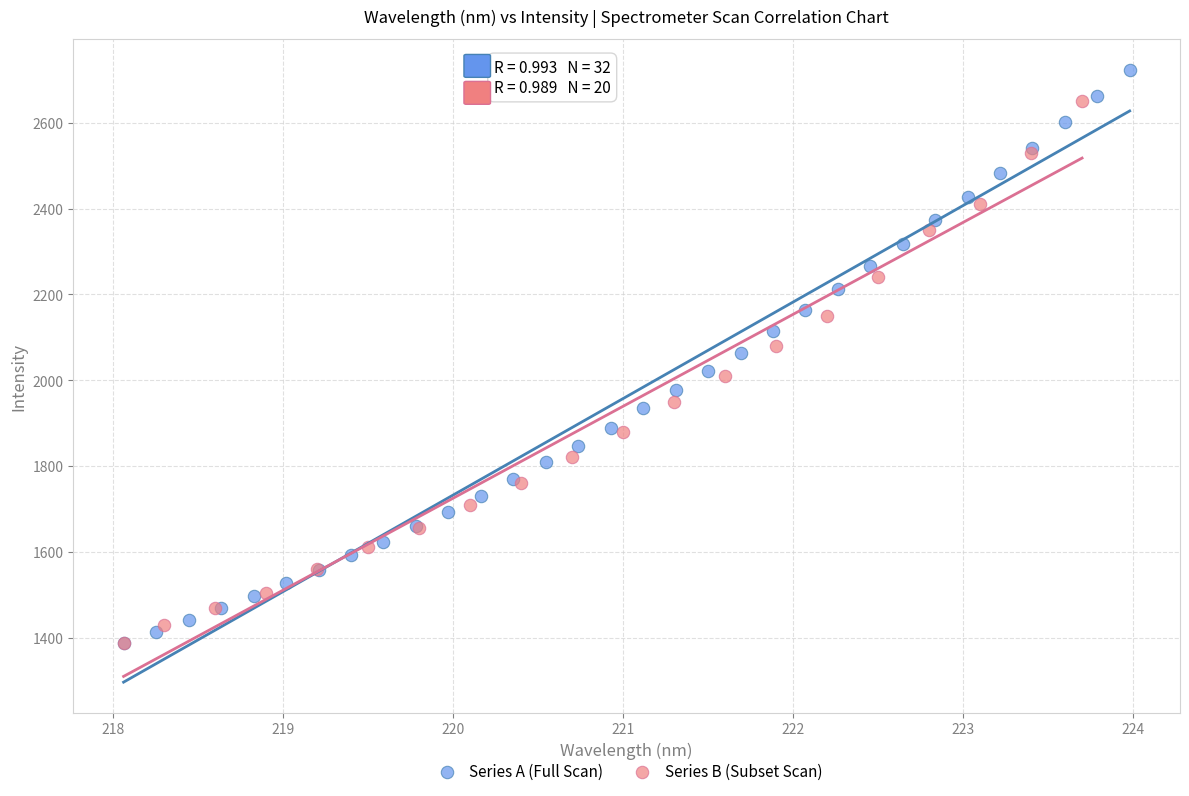

Which series reaches the maximum Y coordinate?

Series A (Full Scan)